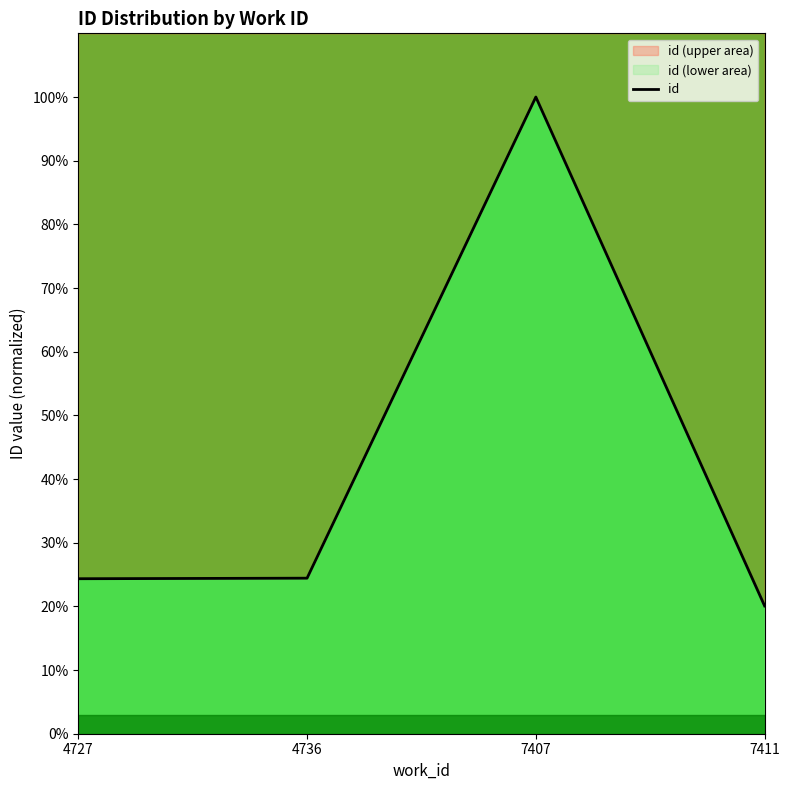

Where is the first local maximum?

7407